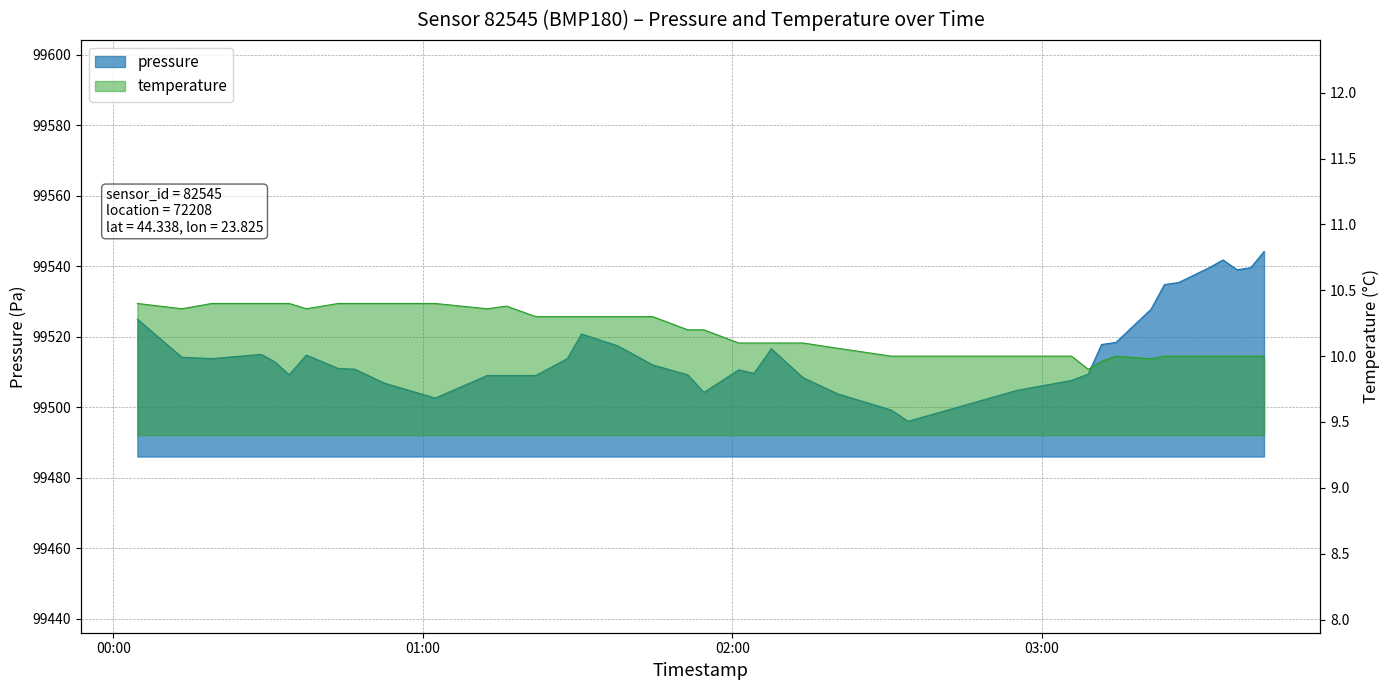

At which category is the sum across all series the highest?

2023-11-22T03:43:03